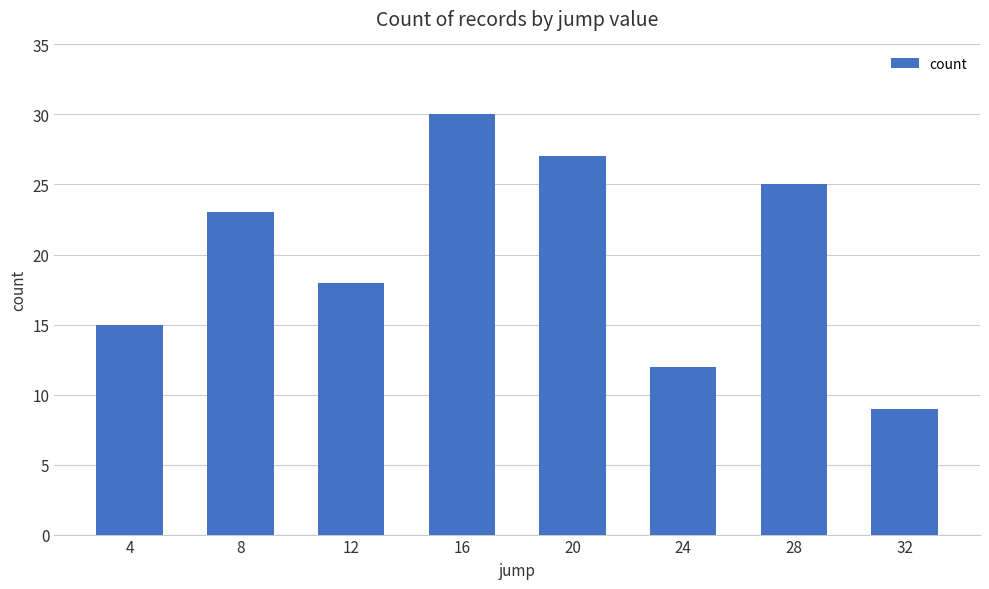

True or false: the data shows 39 at 8.

False